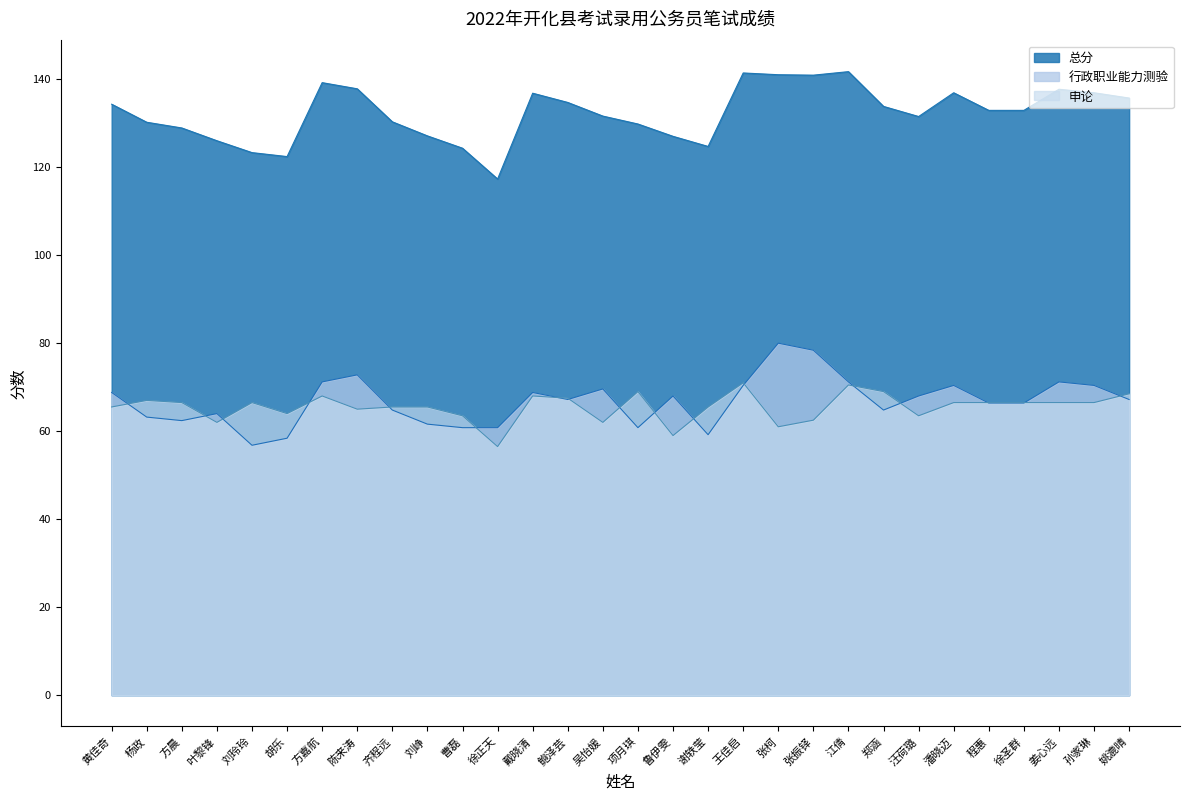

What position from the right is 姚漉晴?

1